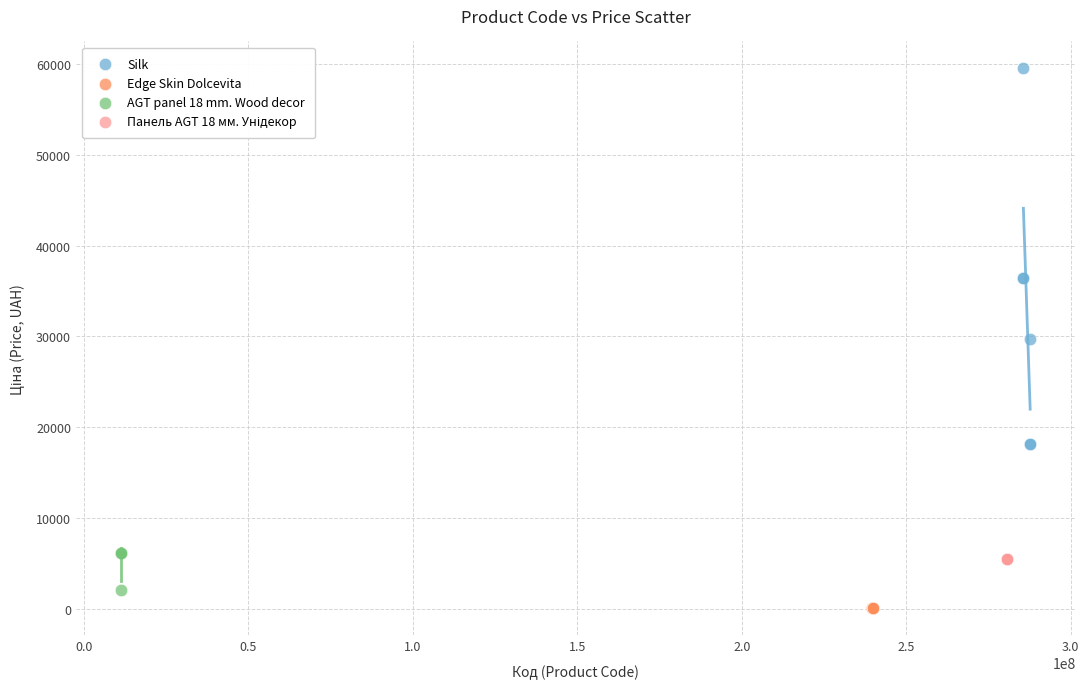

Which series contains the highest Y value?

Silk